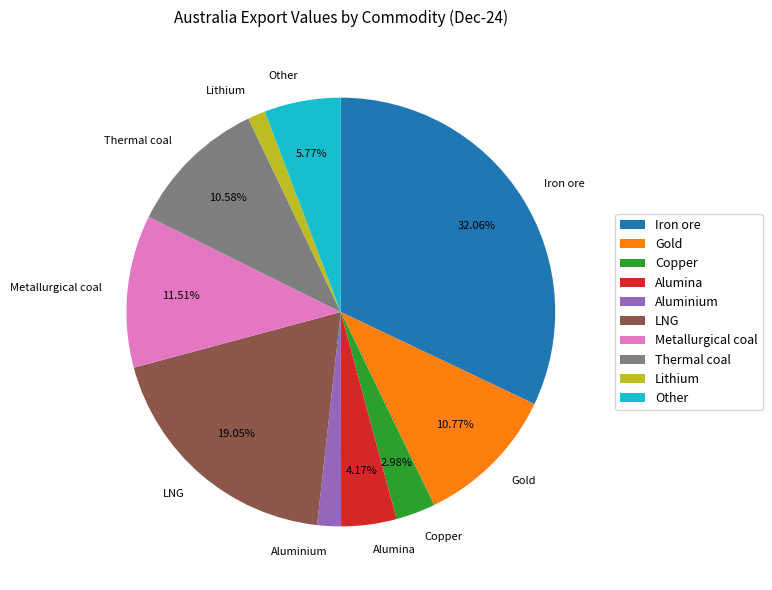

To the nearest percent, what is the average slice percentage?

10%